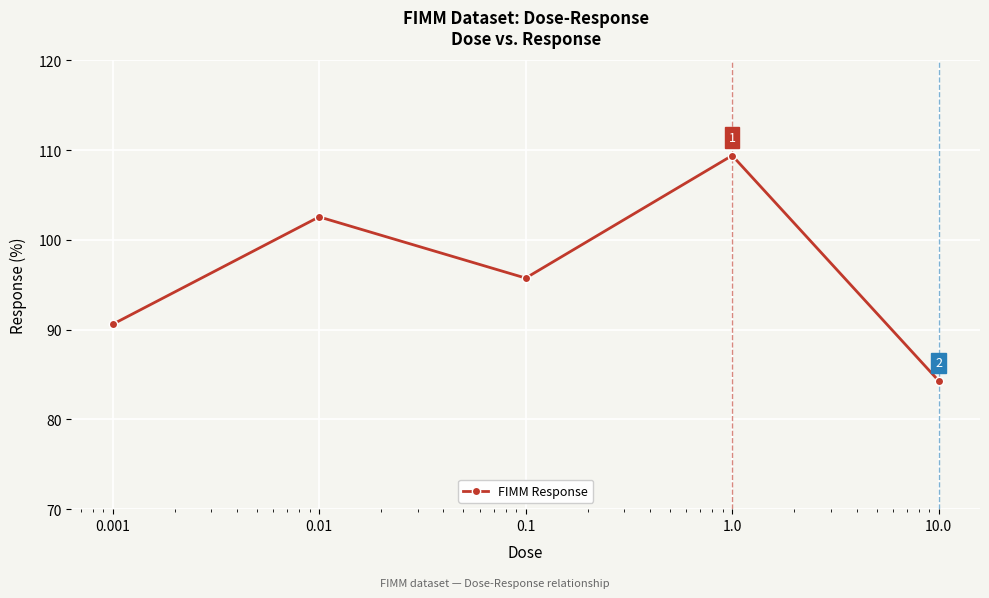

What is the minimum value shown in the chart?

84.3